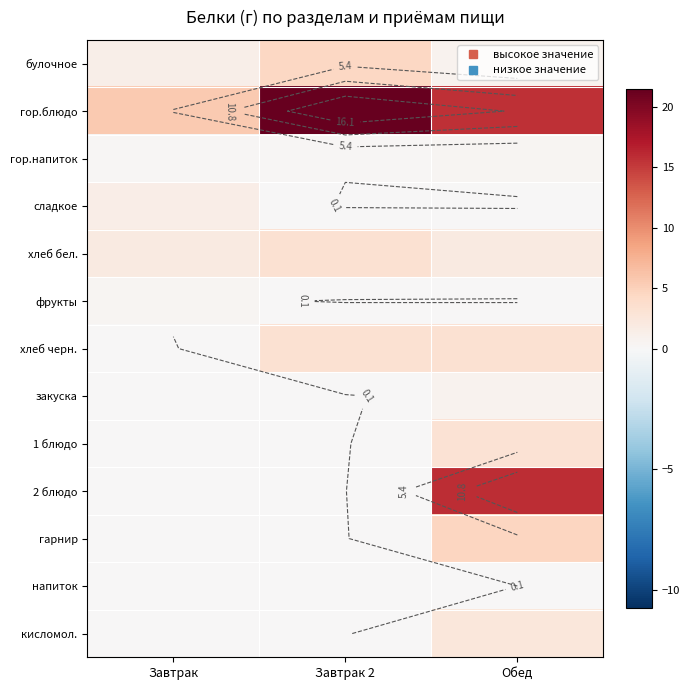

Rank the series by their maximum value, from highest to lowest.

гор.блюдо, 2 блюдо, гарнир, булочное, хлеб бел., хлеб черн., 1 блюдо, кисломол., сладкое, закуска, гор.напиток, фрукты, напиток